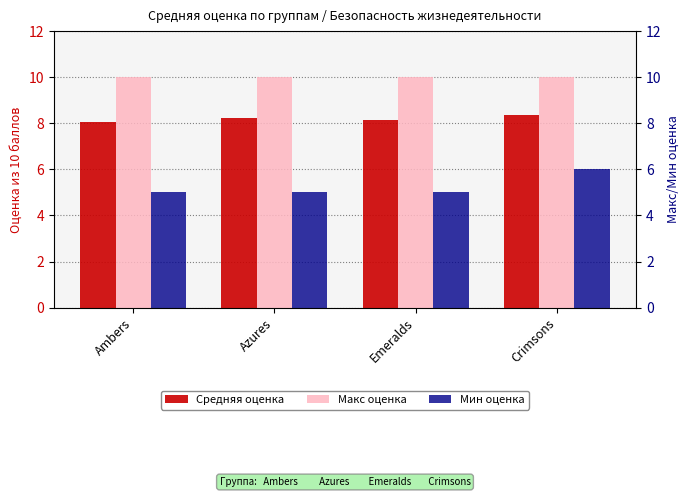

What position from the left is Сrimsons?

4